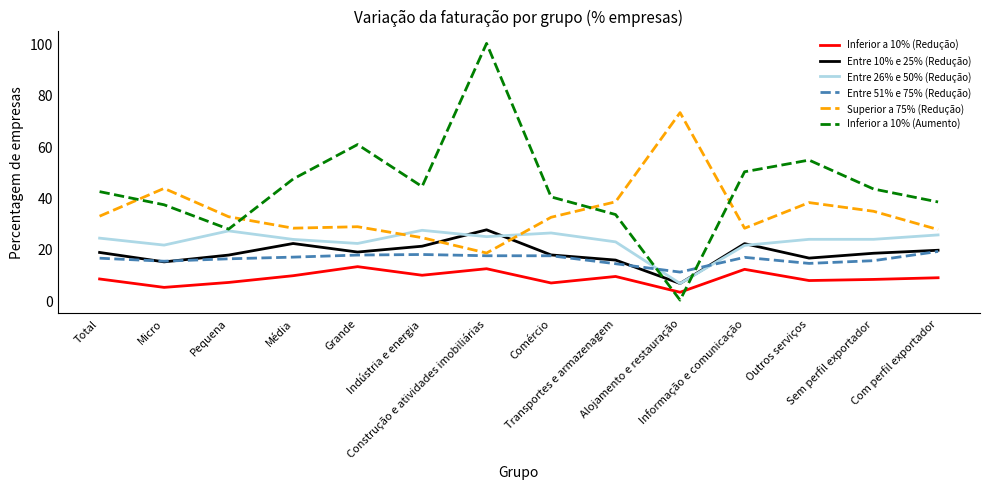

Where is the first local maximum for Superior a 75% (Redução)?

Micro